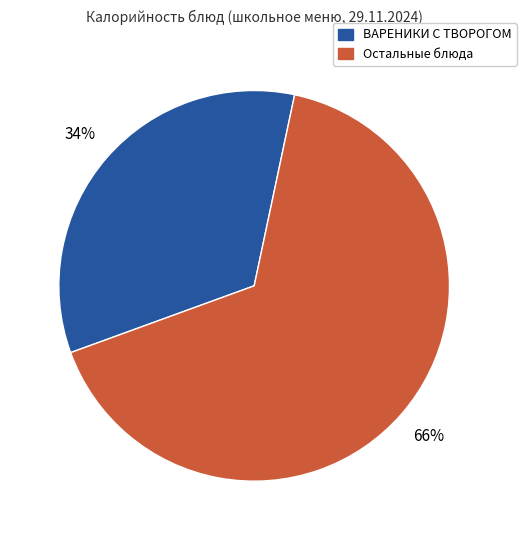

Rank the categories by value from highest to lowest.

Остальные блюда, ВАРЕНИКИ С ТВОРОГОМ